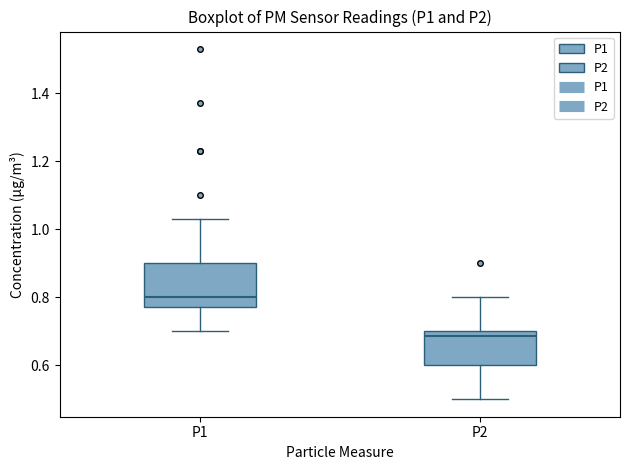

Reading left to right, read every box against the y-axis: the position of its median line, the range the box covers, and the ends of its whiskers. The values are not printed on the chart, so give them approximately, as read against the axis.

P1: median 0.80, box 0.78 to 0.90, whiskers 0.70 to 1.04
P2: median 0.68, box 0.60 to 0.70, whiskers 0.50 to 0.80